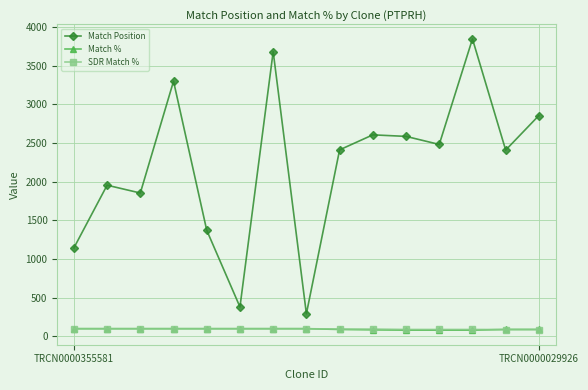

What is the value of the Match Position point at the 3rd from the left?

1854